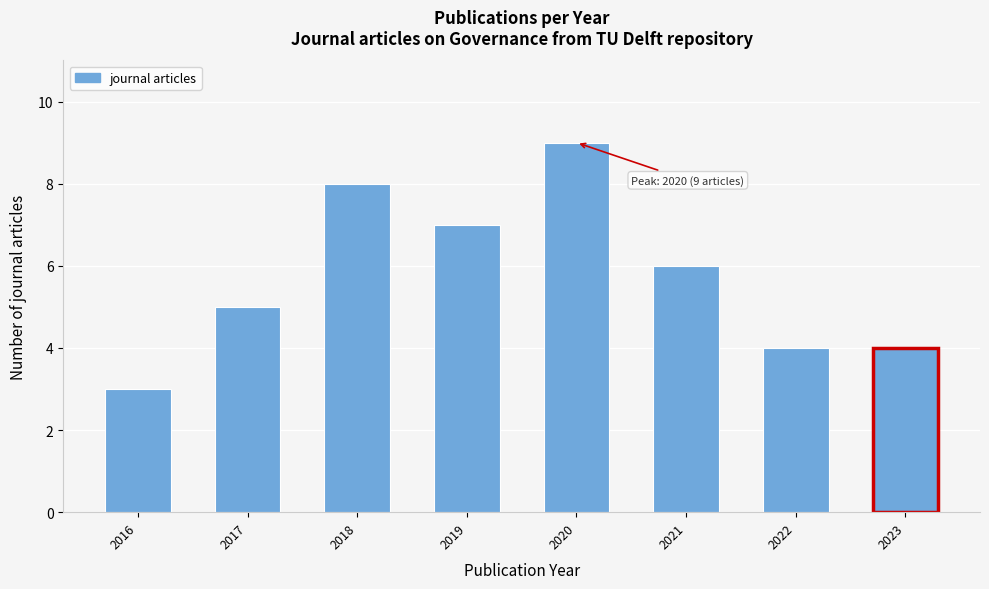

Reading left to right, transcribe all the data shown in this chart.

2016=3	2017=5	2018=8	2019=7	2020=9	2021=6	2022=4	2023=4